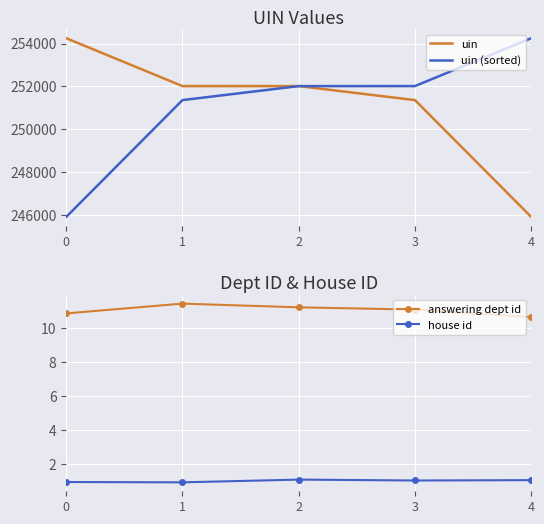

Is it true that answering dept id equals 3.8 at 3?

False